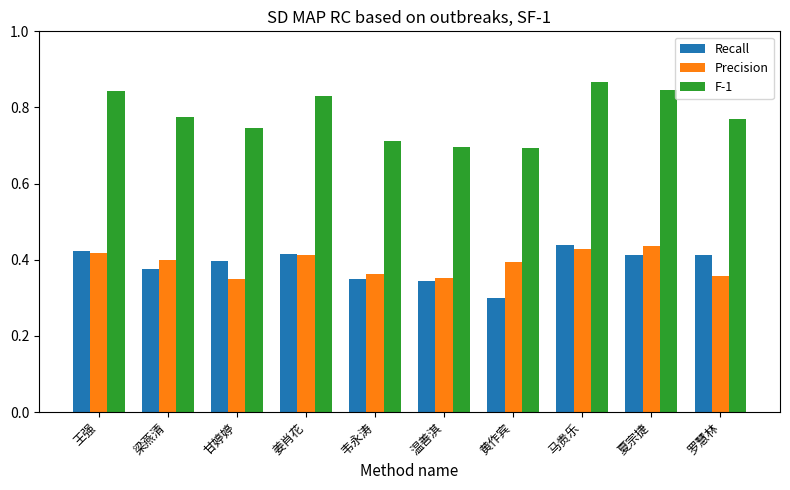

What is the label of the 8th bar from the left?

马贵乐